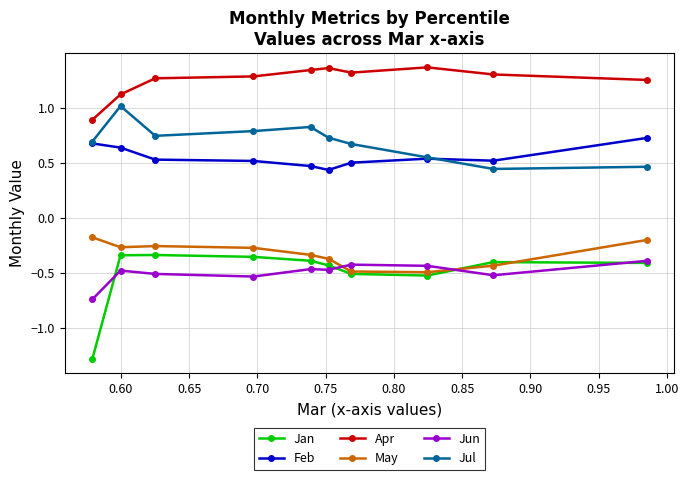

True or false: May has more than 2 points higher than both neighbors.

False